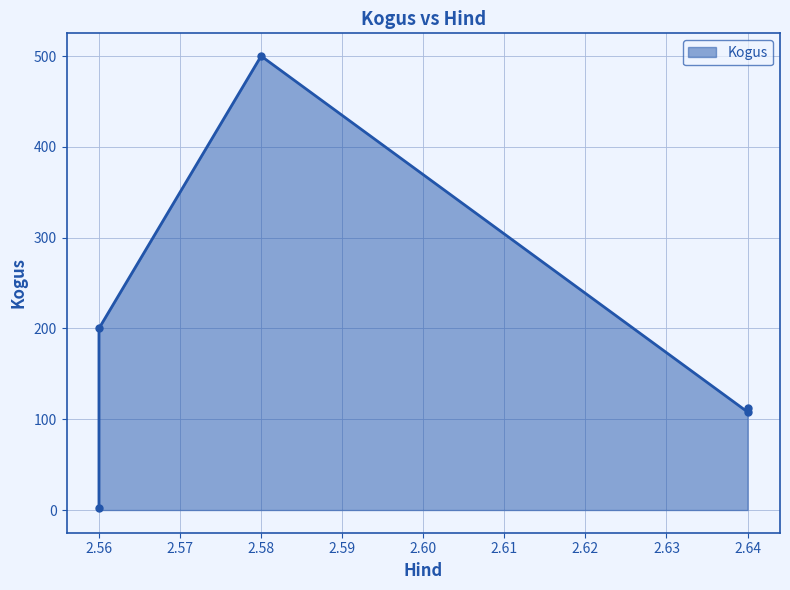

List the labels in order of value, largest first.

2.58, 2.56, 2.64, 2.64, 2.56